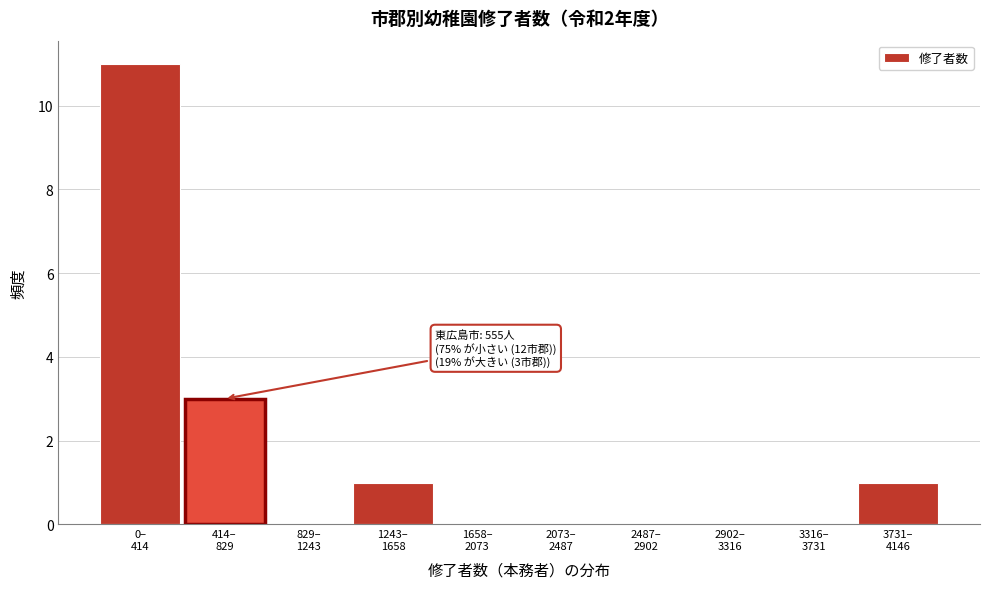

What is the greatest value displayed?

11